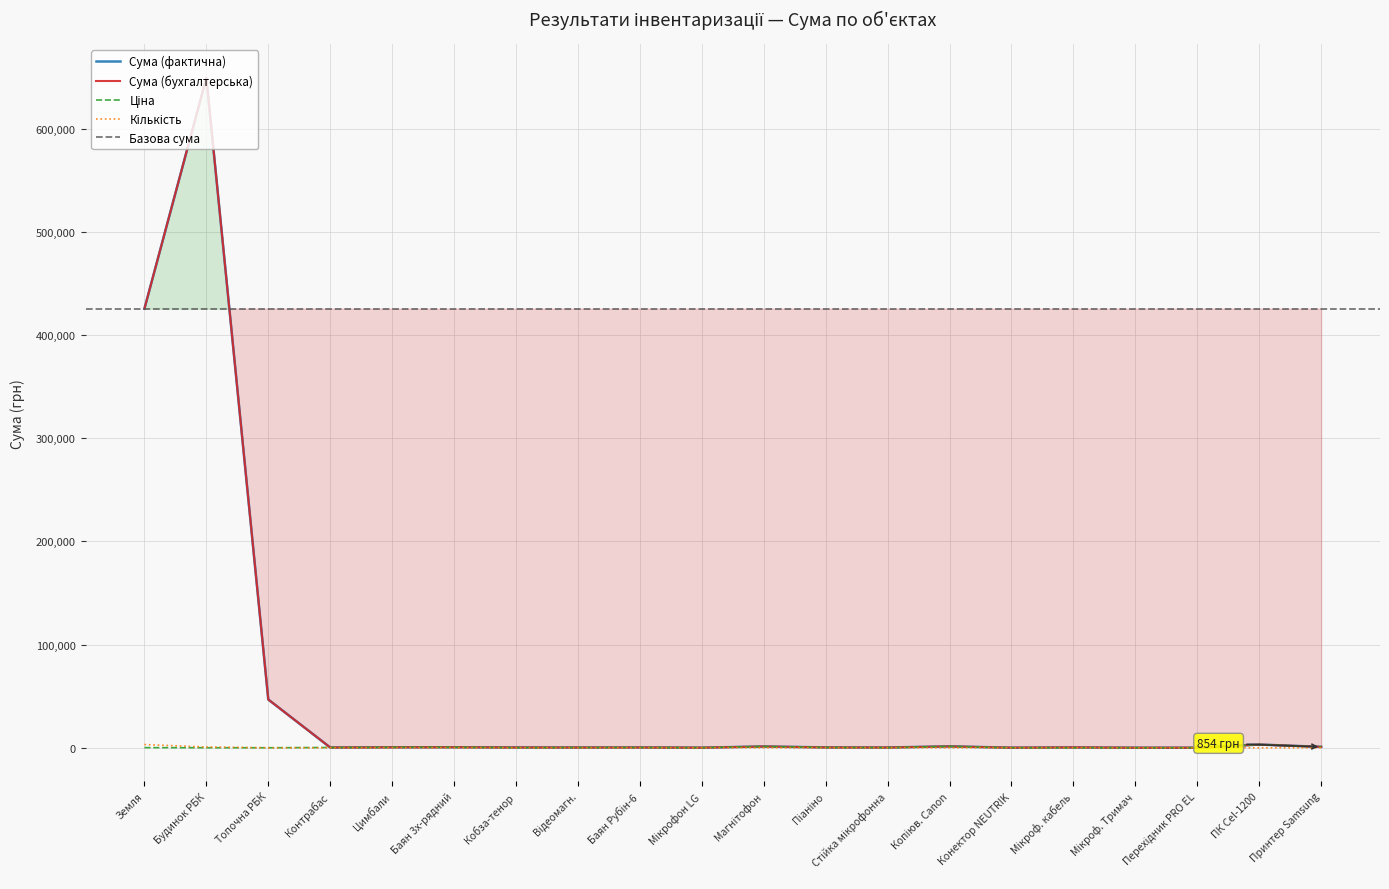

What is the label of the 9th point from the right?

Піаніно